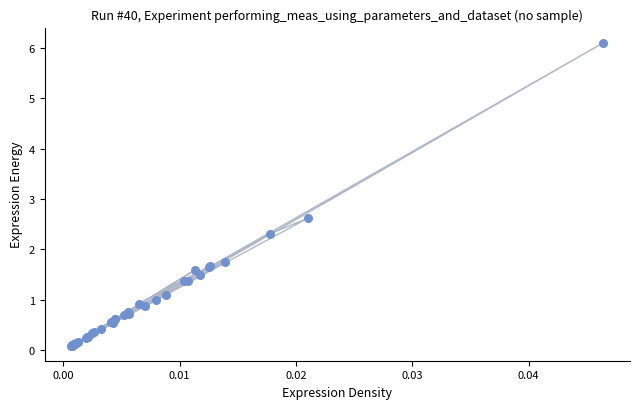

What Y value in the scatter plot is closest to 3?

2.6